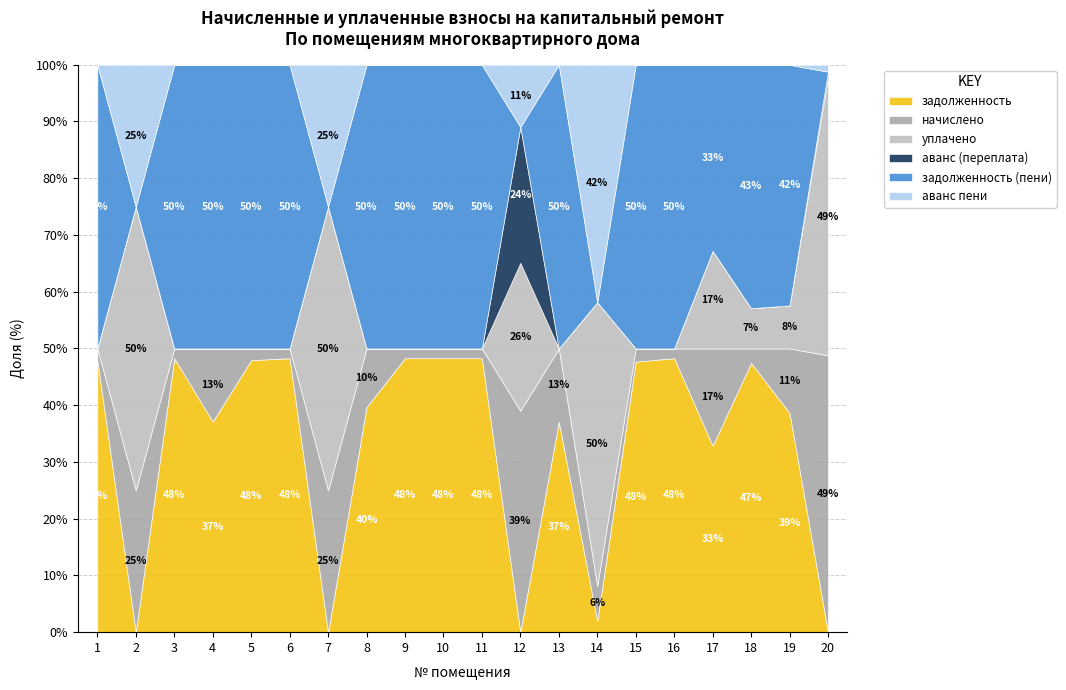

What is the sum of all аванс пени values?

8002.2